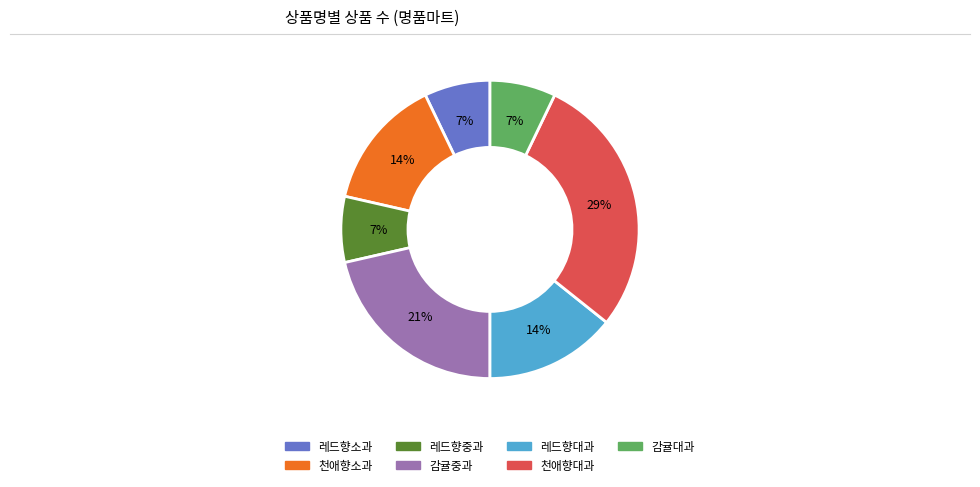

Which category has the biggest portion of the pie?

천애향대과